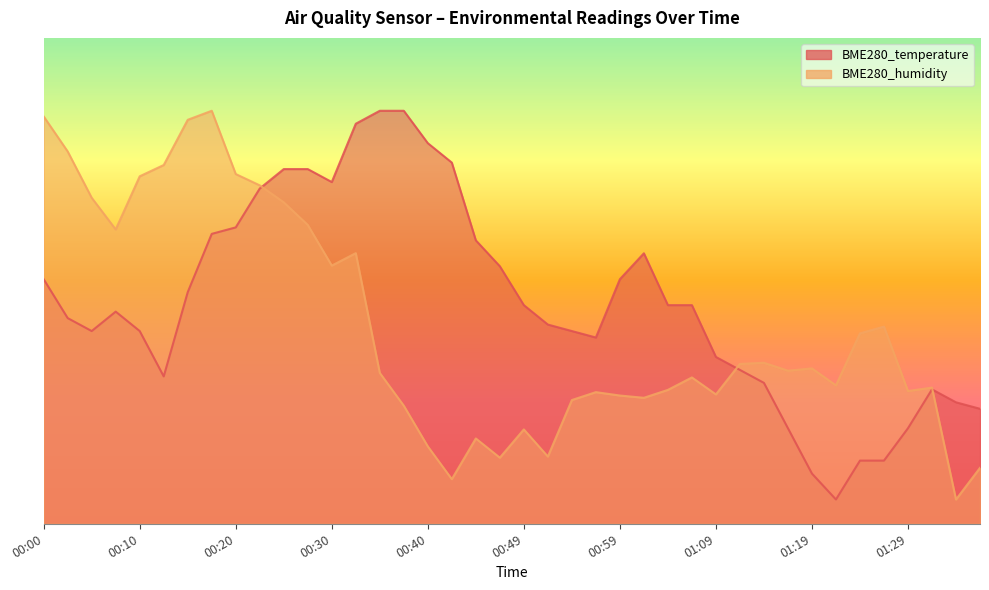

What is the value of the BME280_temperature point at the 34th from the left?

5.0